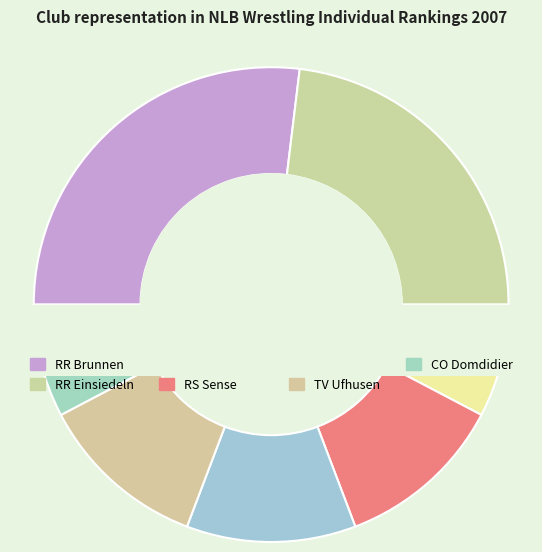

What percentage is the RC Belp slice, to the nearest percent?

12%